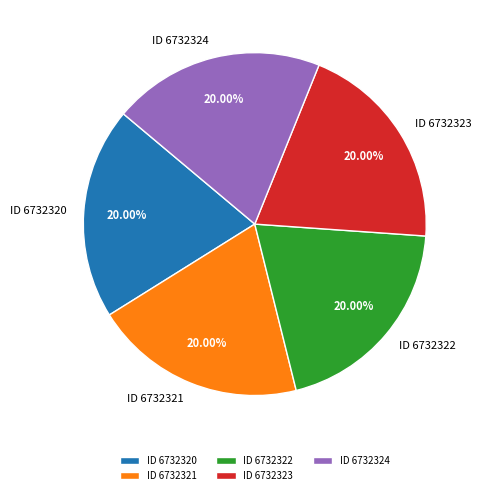

What is the ratio of the value at ID 6732322 to the value at ID 6732321?

1.0